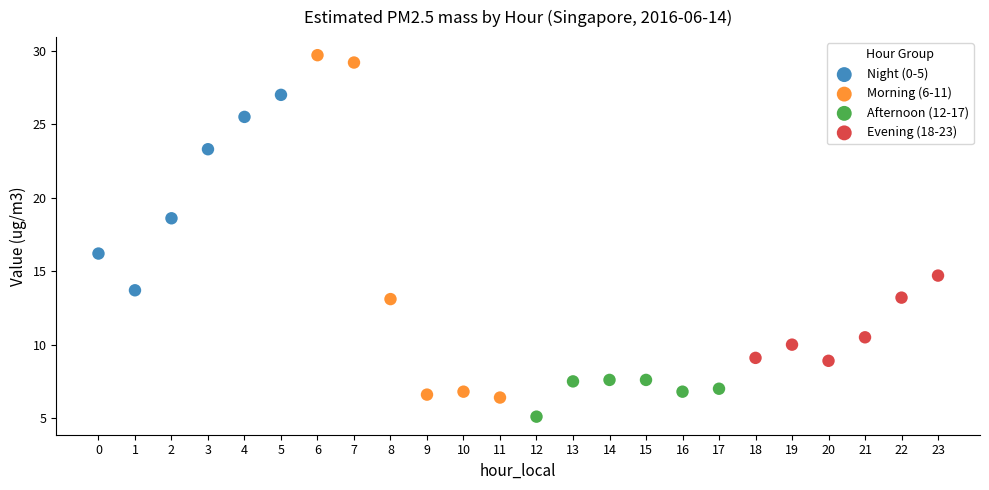

Which series contains the lowest Y value?

Afternoon (12-17)